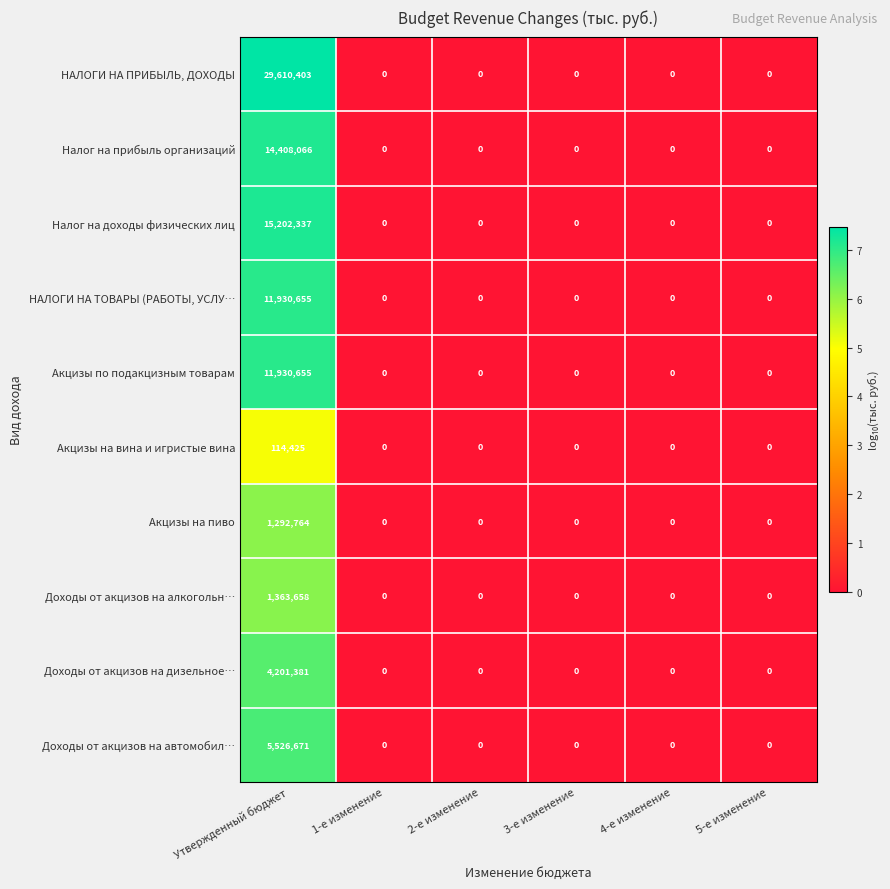

Count the number of categories in the chart.

6